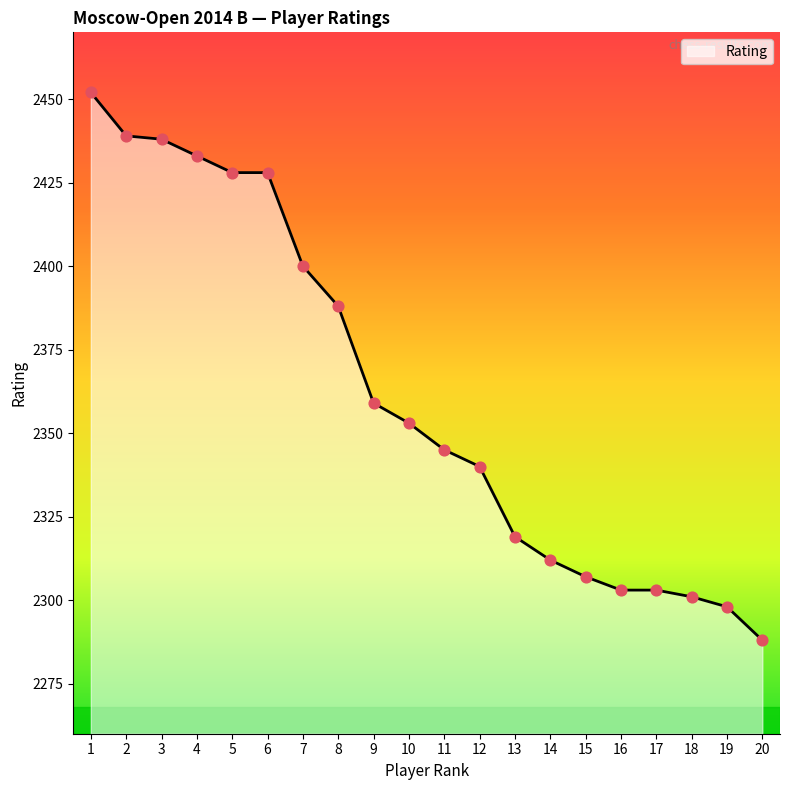

Approximately how many times larger is the value at 8 compared to 9?

1.0